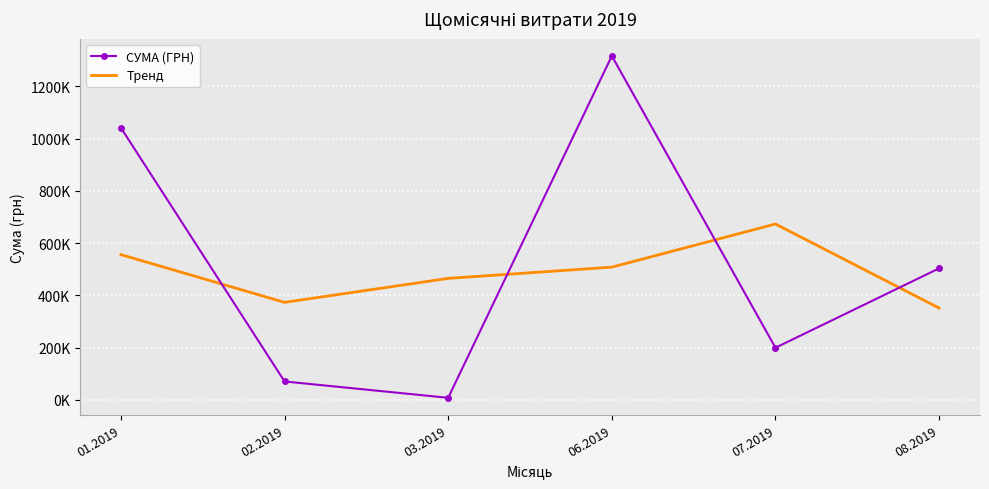

Between 03.2019 and 01.2019, which is larger?

01.2019